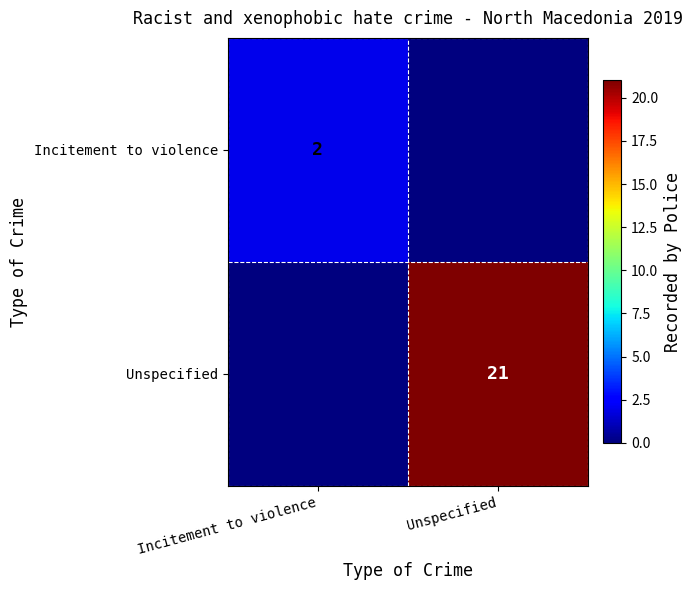

Is it true that Unspecified equals 21 at Unspecified?

True